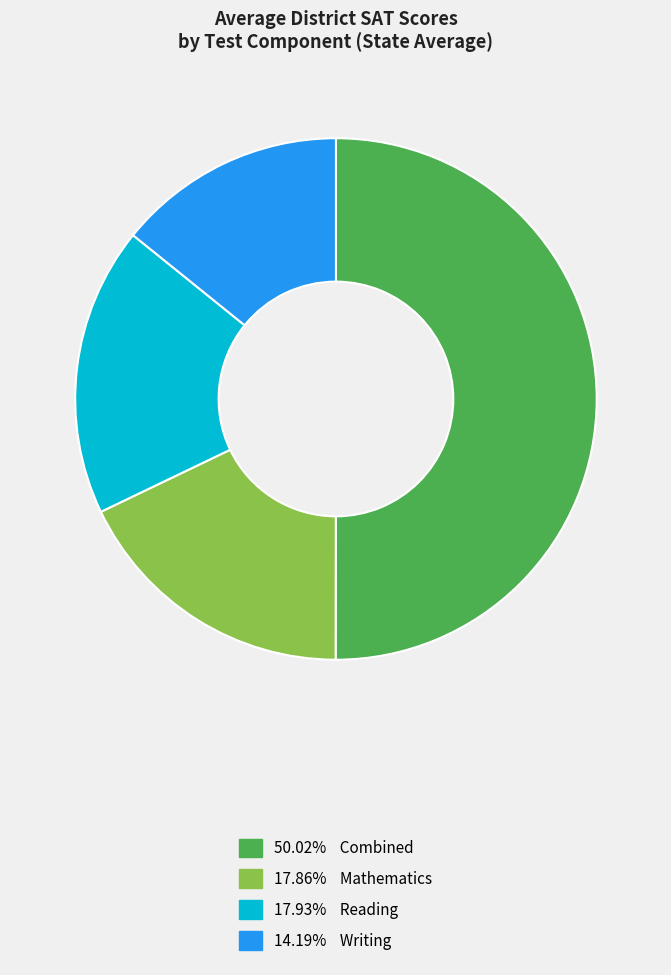

What is the ratio of the value at 14.19% Writing to the value at 17.86% Mathematics?

0.8